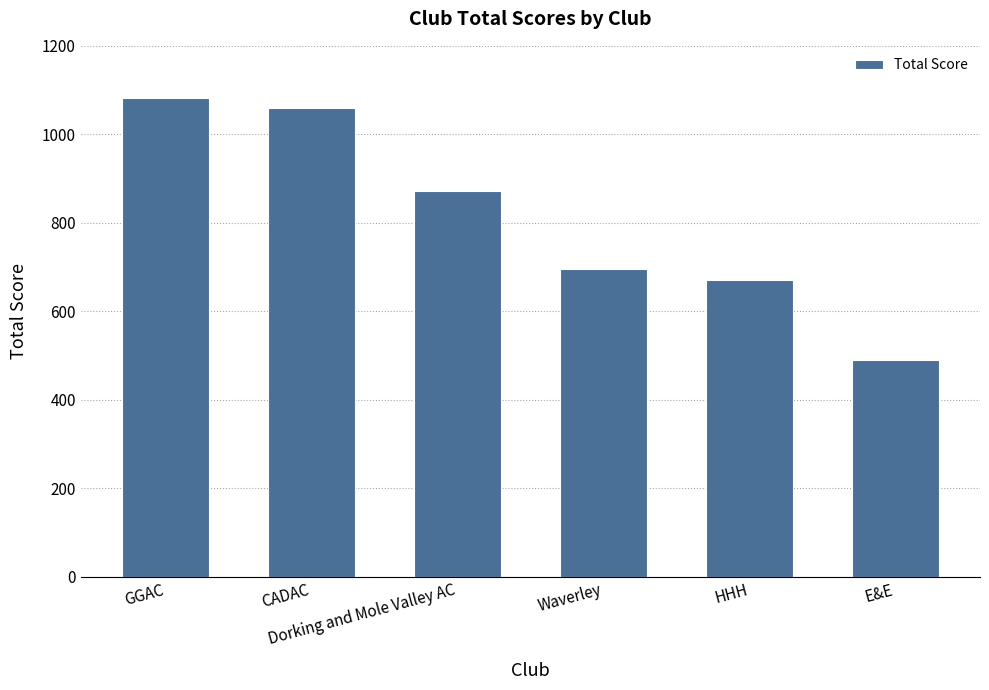

List the labels in order of value, smallest first.

E&E, HHH, Waverley, Dorking and Mole Valley AC, CADAC, GGAC